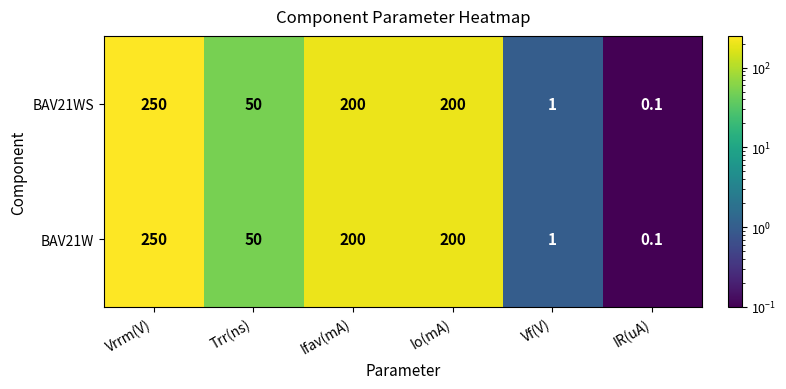

The BAV21W series shows 200.0 at Io(mA). True or false?

True